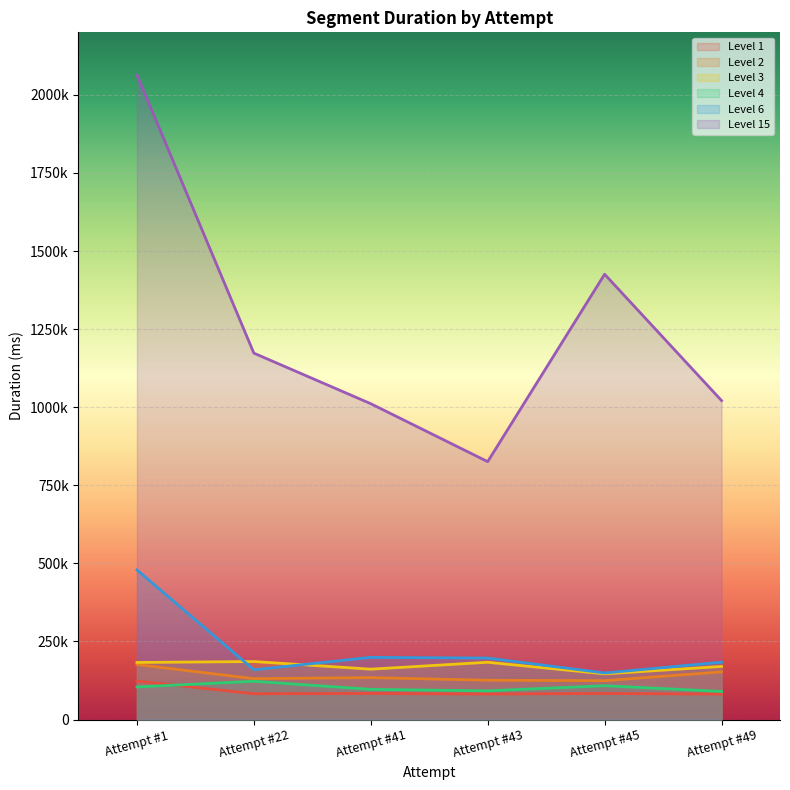

At which category does Level 4 reach its first local valley?

Attempt #43